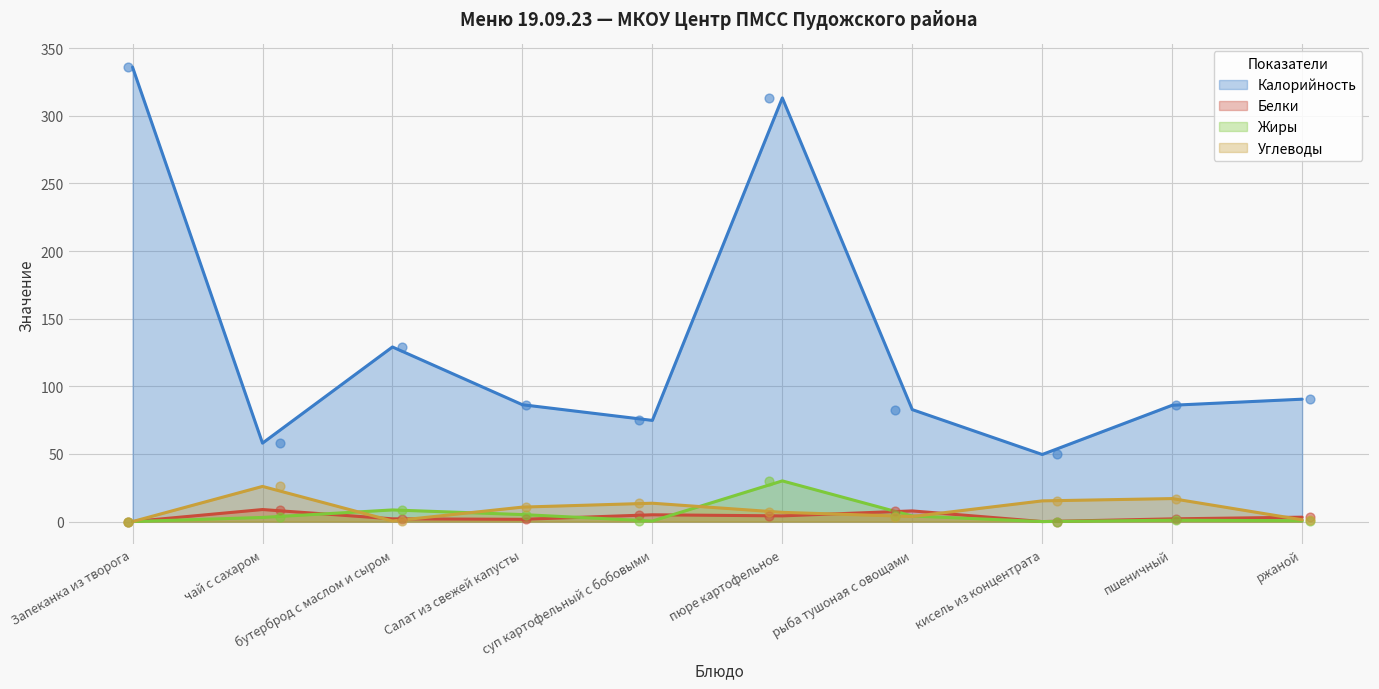

Which series reaches the minimum Y coordinate?

Белки